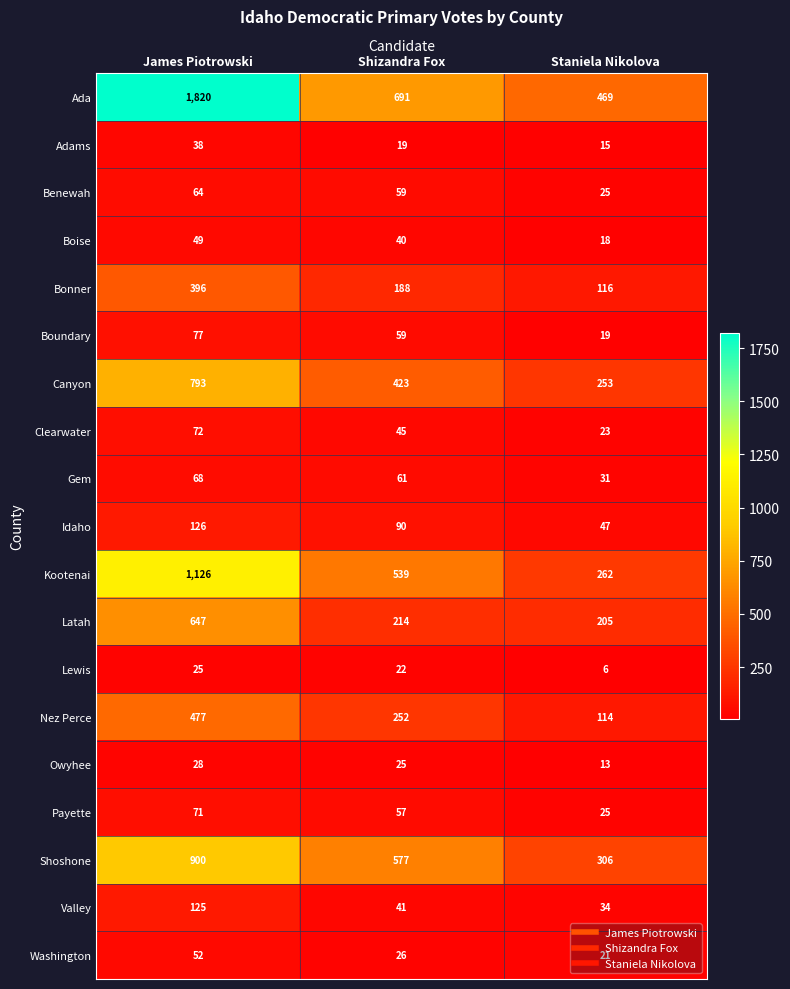

Count the Boundary values in the range 19 to 77.

3